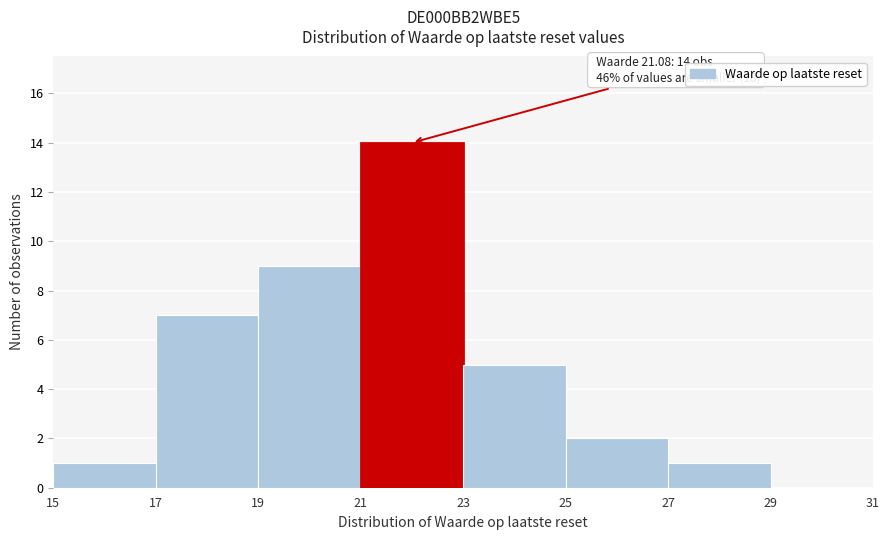

Over which range of the x-axis is the bar tallest?

21 to 23